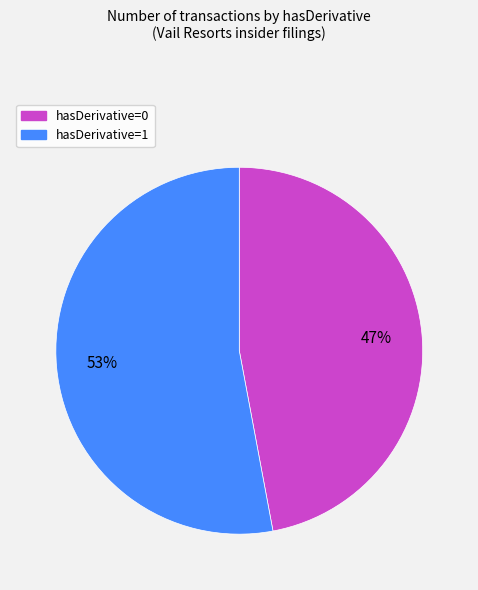

True or false: hasDerivative=0 accounts for 47% of the total.

True